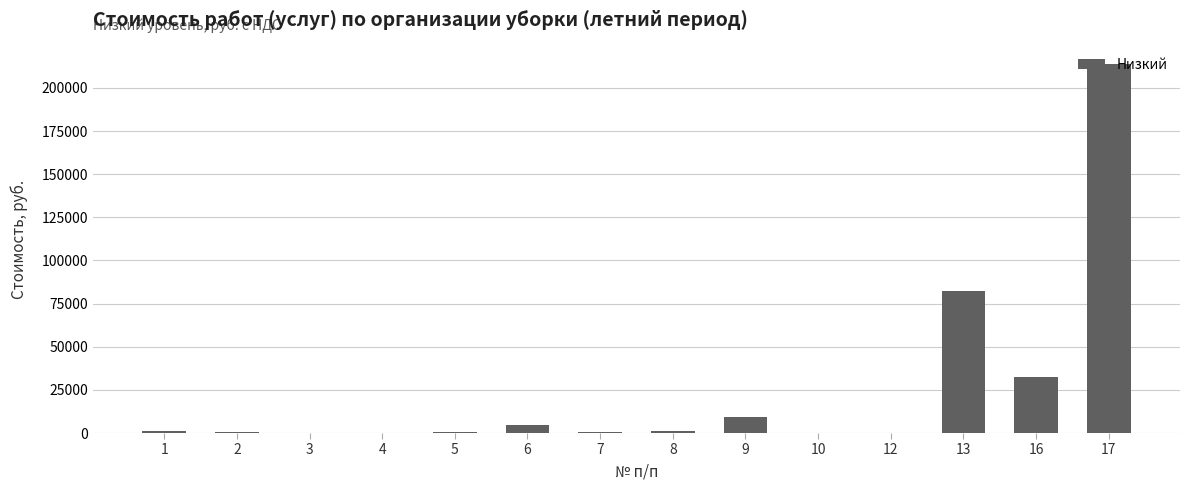

What is the greatest value displayed?

213942.5